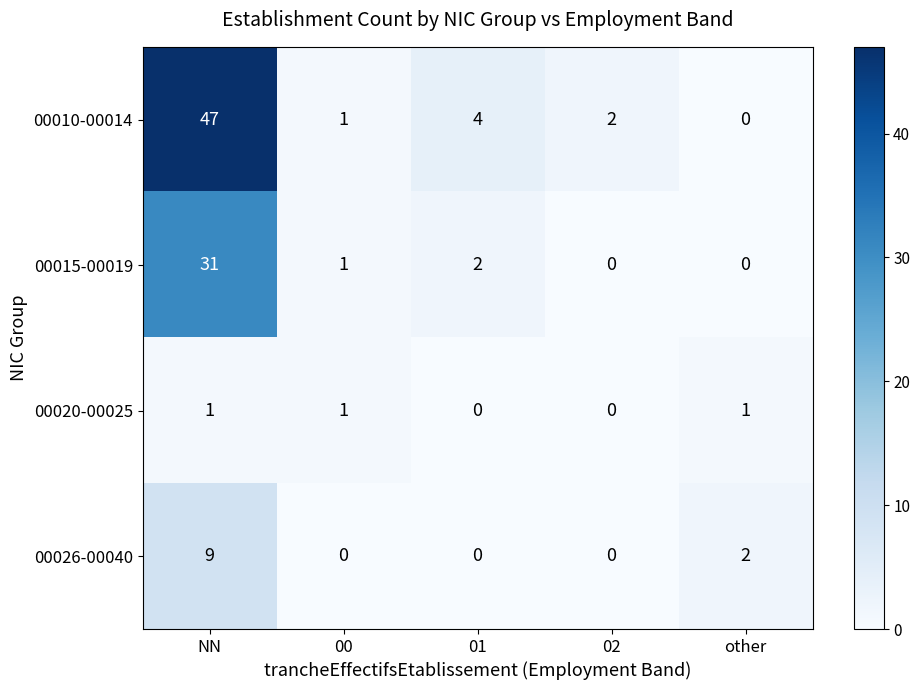

Rank the series by their average value, from lowest to highest.

00020-00025, 00026-00040, 00015-00019, 00010-00014